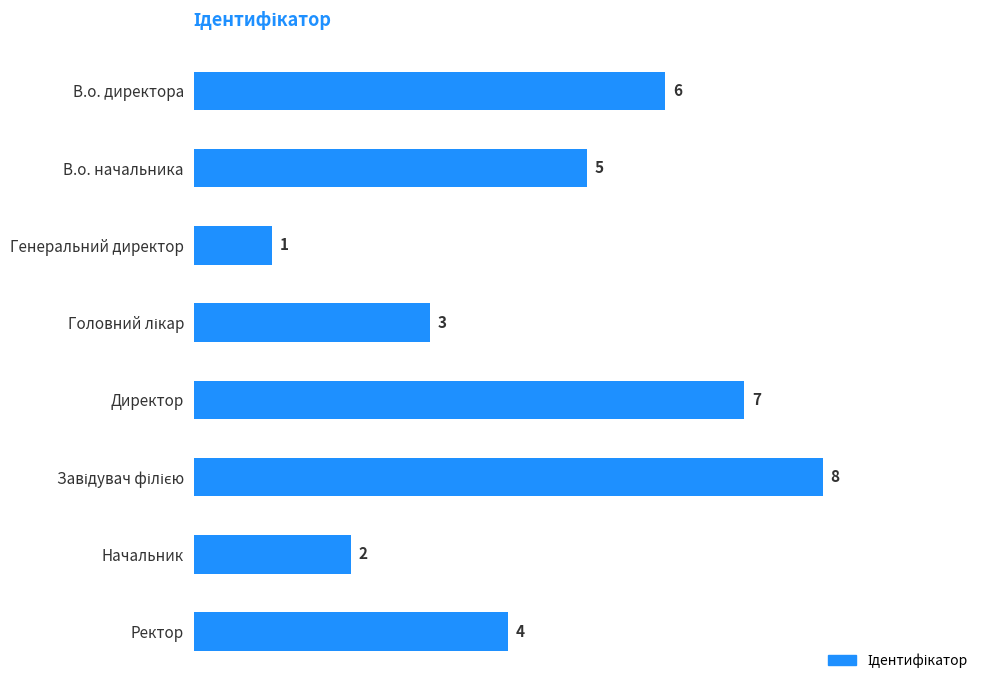

How many categories are shown in the chart?

8